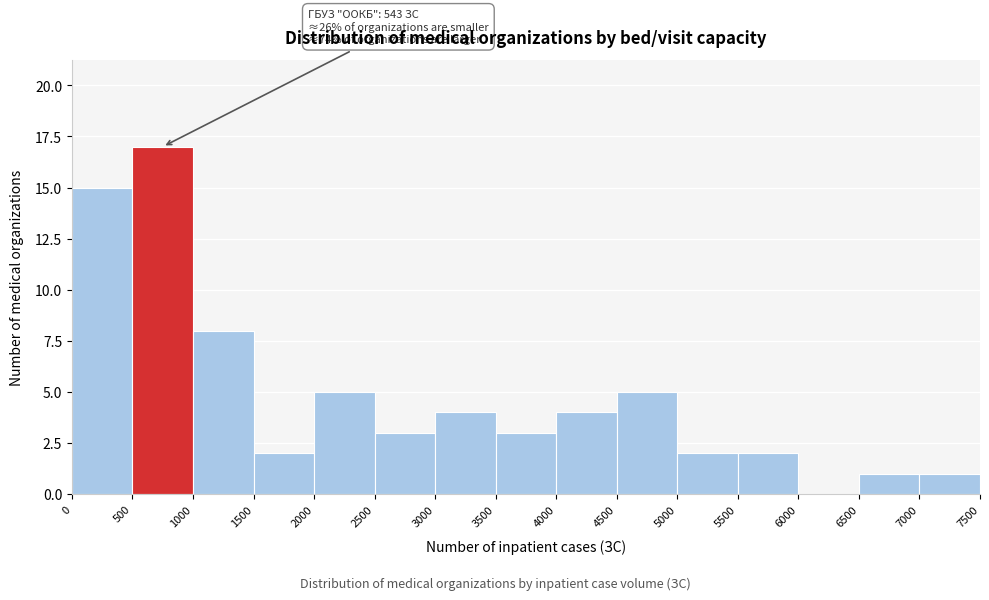

Which range on the x-axis has the tallest bar?

500 to 1000